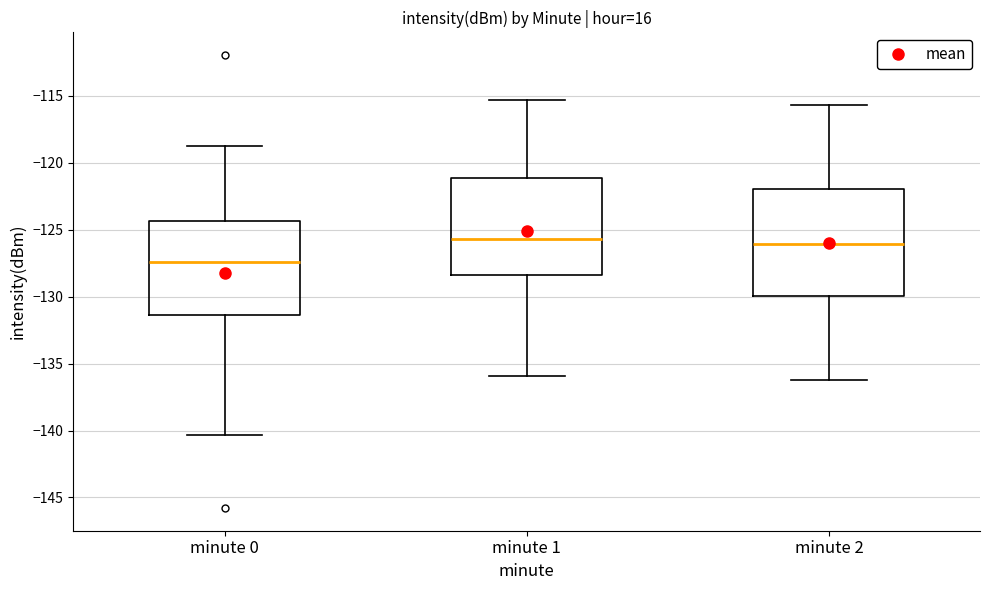

Which box is the tallest, from its lower edge to its upper edge?

minute 2